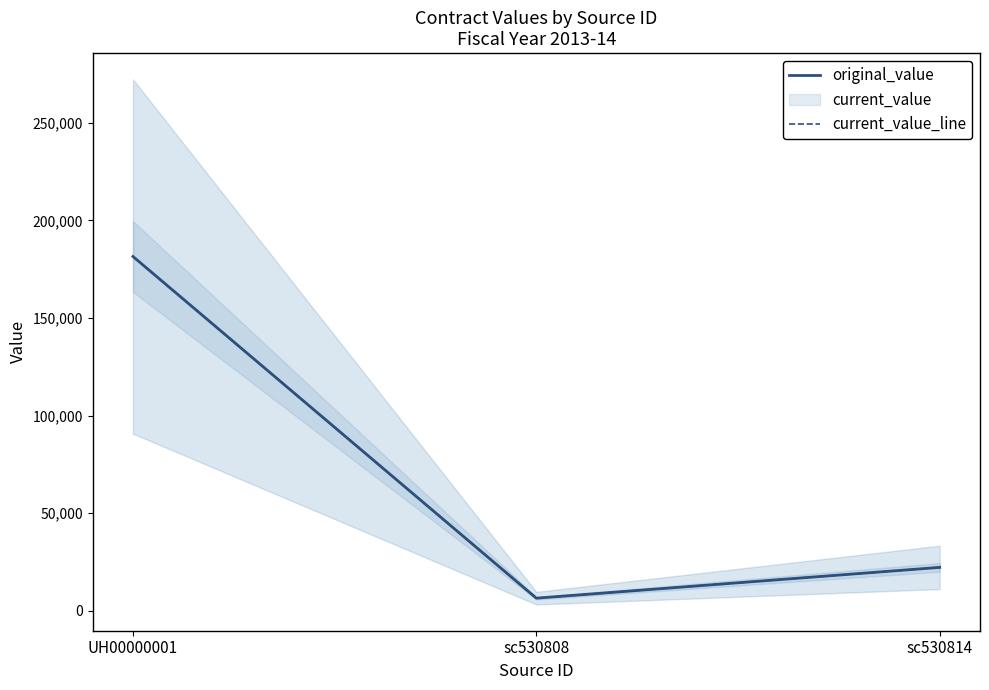

Does the chart display data point markers on the line(s)?

No